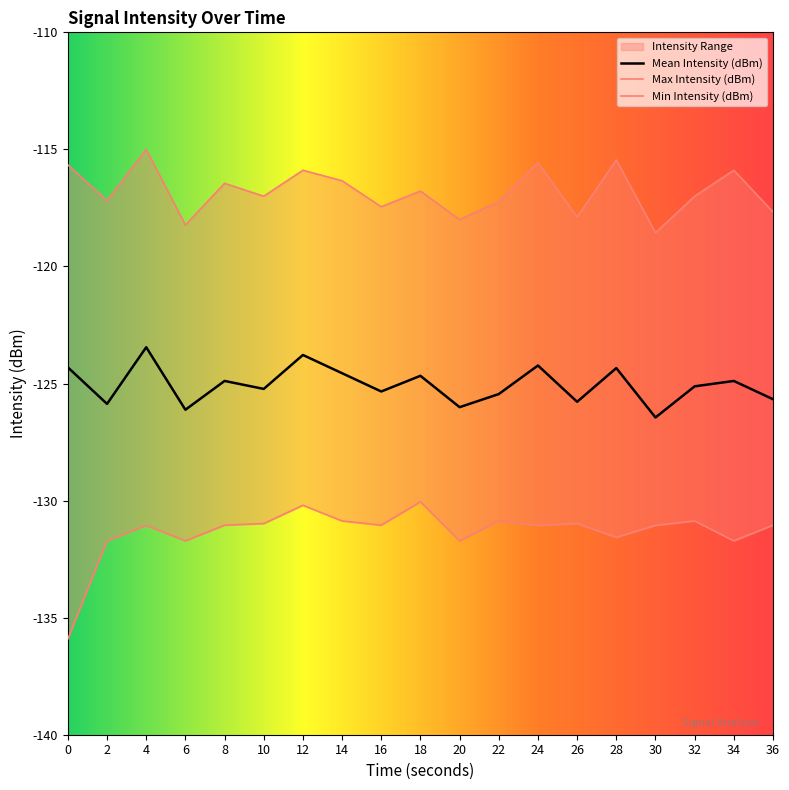

Reading left to right, transcribe all the data shown in this chart.

Mean Intensity (dBm): 0=-124.3	2=-125.9	4=-123.5	6=-126.1	8=-124.9	10=-125.2	12=-123.8	14=-124.6	16=-125.3	18=-124.7	20=-126.0	22=-125.5	24=-124.2	26=-125.8	28=-124.3	30=-126.5	32=-125.1	34=-124.9	36=-125.7
Max Intensity (dBm): 0=-115.7	2=-117.2	4=-115.0	6=-118.2	8=-116.5	10=-117.0	12=-115.9	14=-116.3	16=-117.5	18=-116.8	20=-118.0	22=-117.2	24=-115.6	26=-117.9	28=-115.5	30=-118.6	32=-117.0	34=-115.9	36=-117.7
Min Intensity (dBm): 0=-135.9	2=-131.7	4=-131.1	6=-131.7	8=-131.1	10=-131.0	12=-130.2	14=-130.9	16=-131.1	18=-130.1	20=-131.7	22=-130.9	24=-131.1	26=-131.0	28=-131.6	30=-131.1	32=-130.9	34=-131.7	36=-131.1